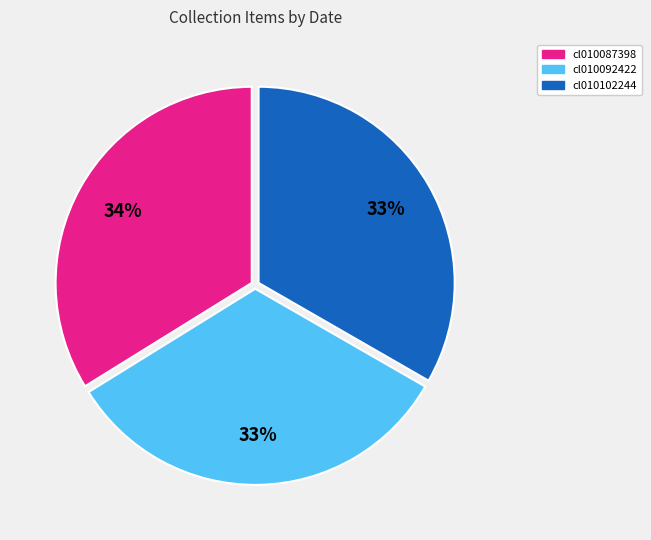

Combined, do cl010102244 and cl010087398 account for over 50%?

Yes